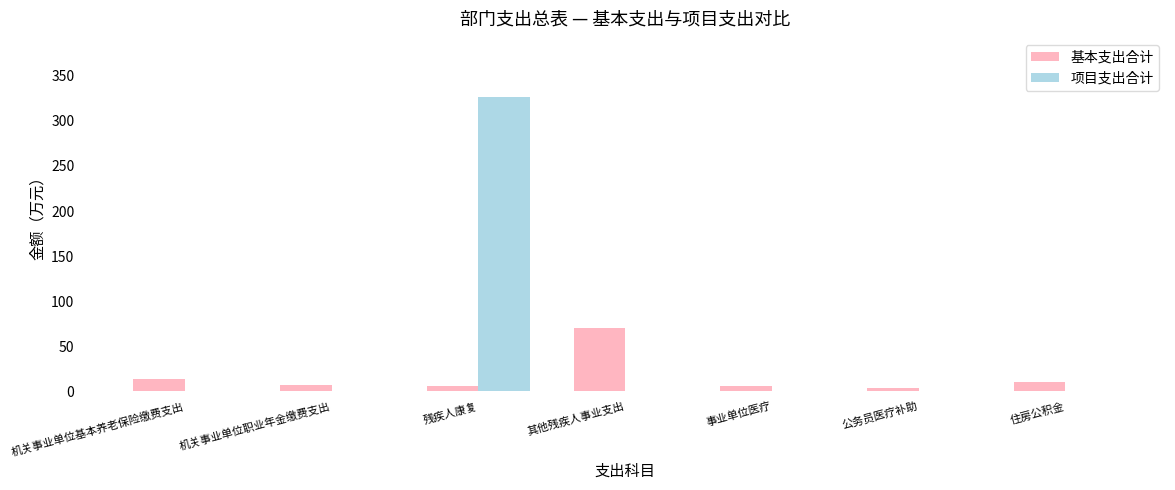

What is the average value of the 基本支出合计 series?

16.6